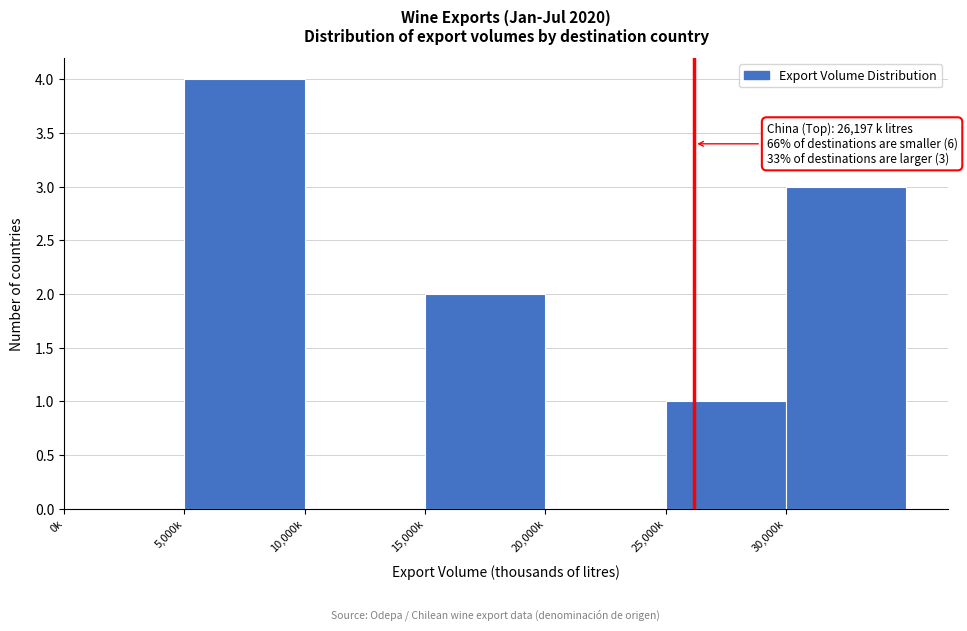

Reading left to right, extract all data points from this chart.

0k=0	5,000k=4	10,000k=0	15,000k=2	20,000k=0	25,000k=1	30,000k=3